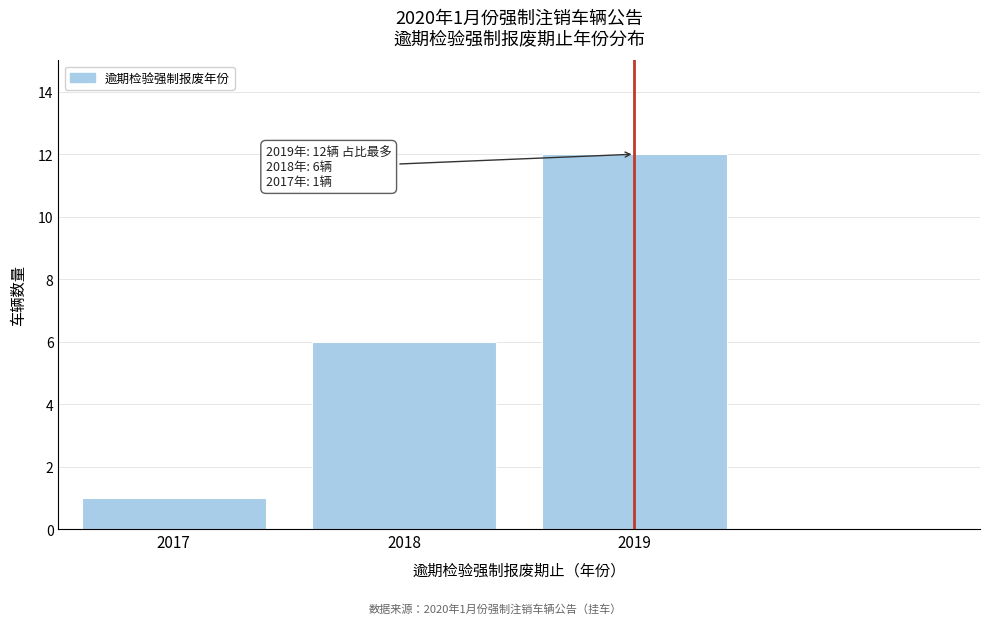

Reading left to right, transcribe all the data shown in this chart.

2017=1	2018=6	2019=12